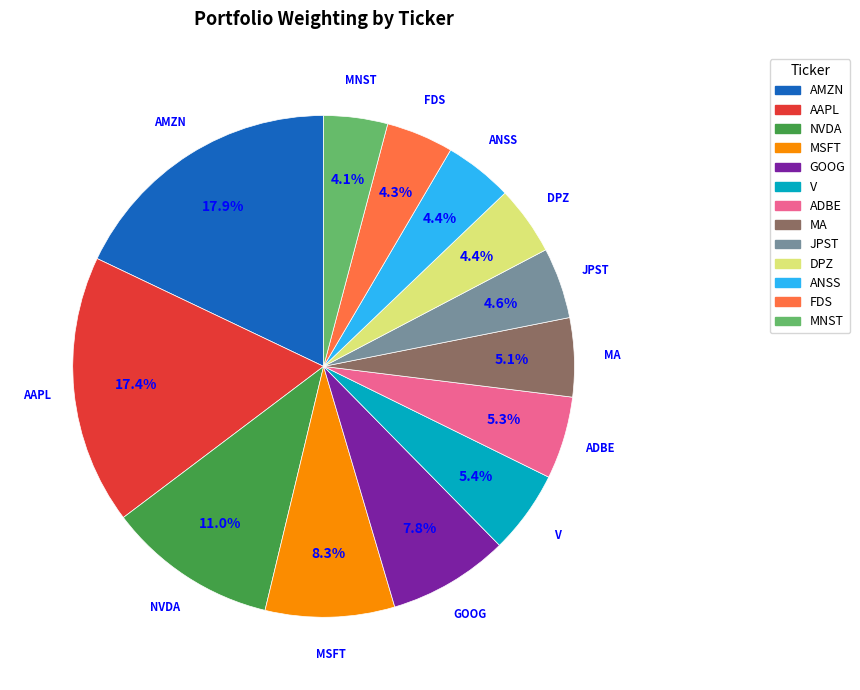

To the nearest percent, what is the combined percentage of MNST and JPST?

9%